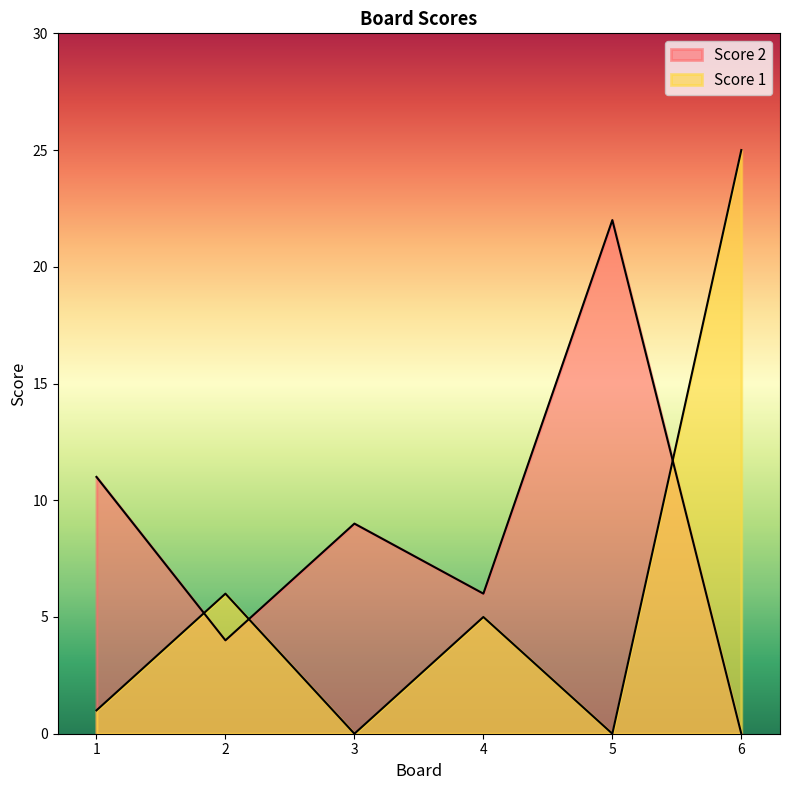

How many intersections are there between Score 1 and Score 2?

3